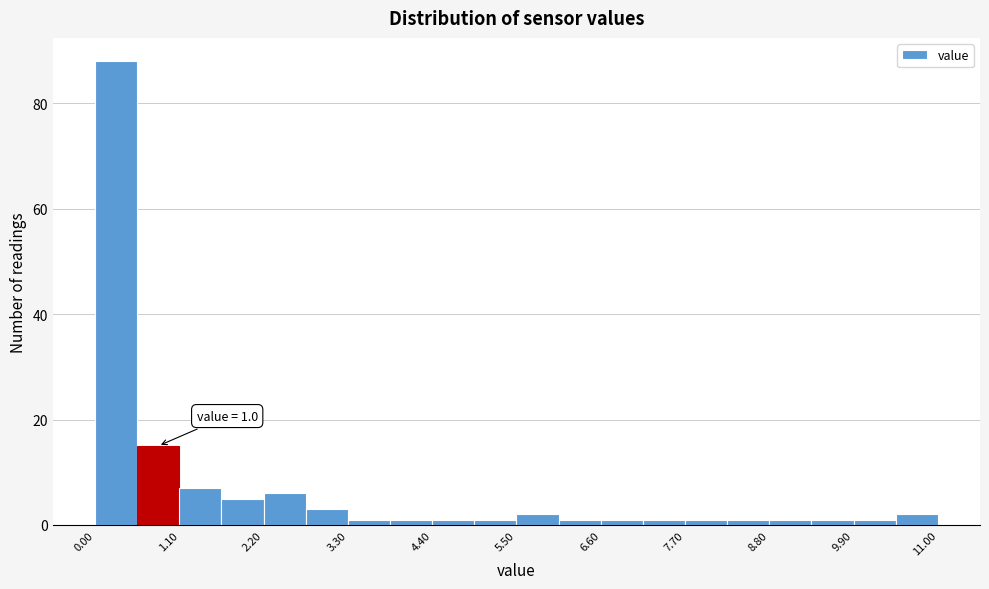

Around what value on the x-axis is the tallest bar? Give the approximate position of its centre, as read against the axis.

0.2